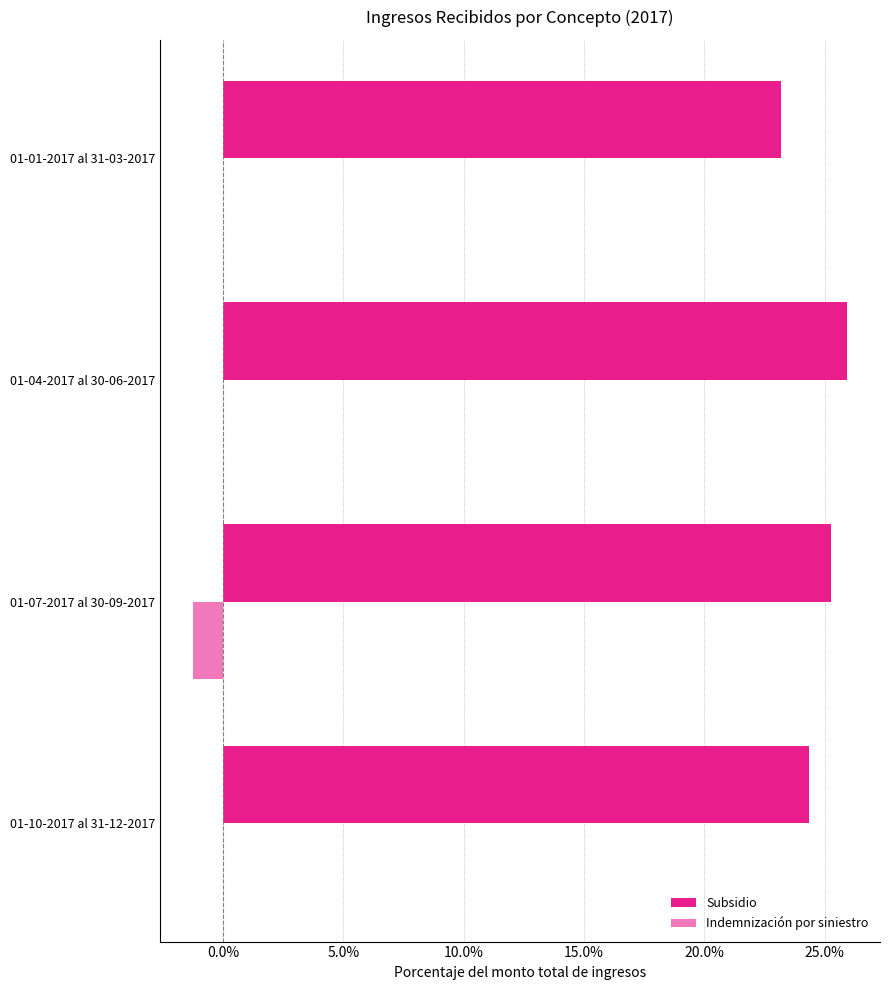

Reading left to right, transcribe all the data shown in this chart.

Subsidio: 0.2	0.3	0.3	0.2
Indemnización por siniestro: 0.0	-0.0	0.0	0.0